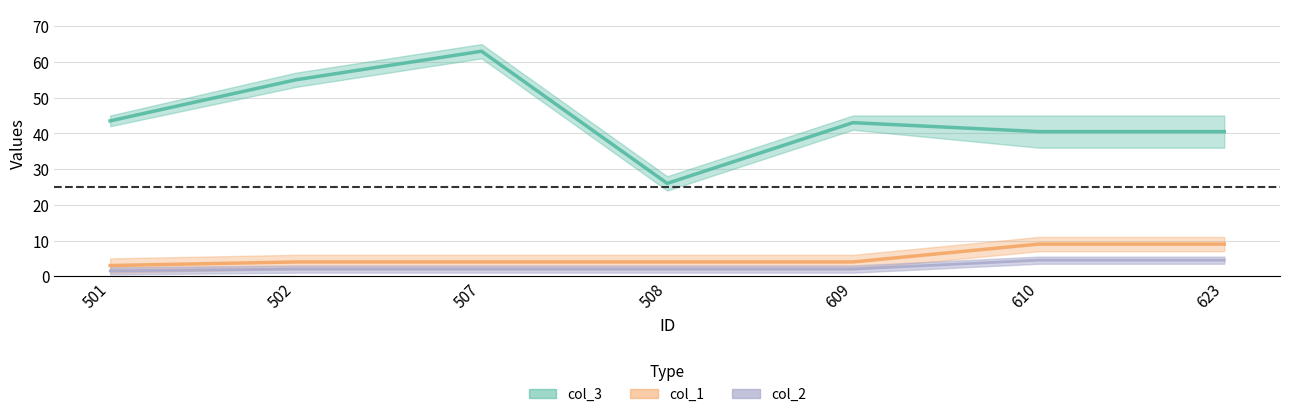

The value of col_2 at 609 is 4.0. True or false?

True